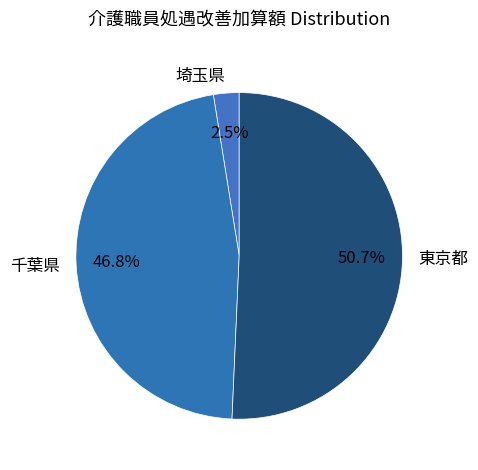

Which slice is the largest?

東京都